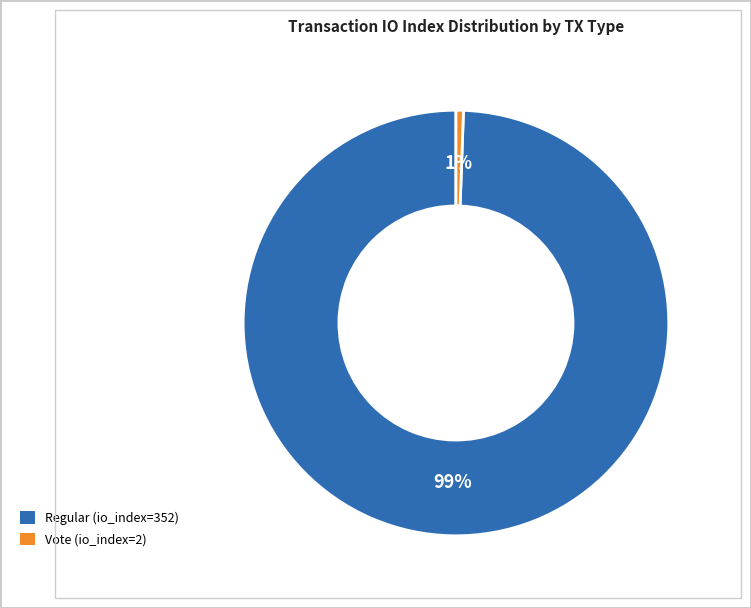

How many slices are in this pie chart?

2